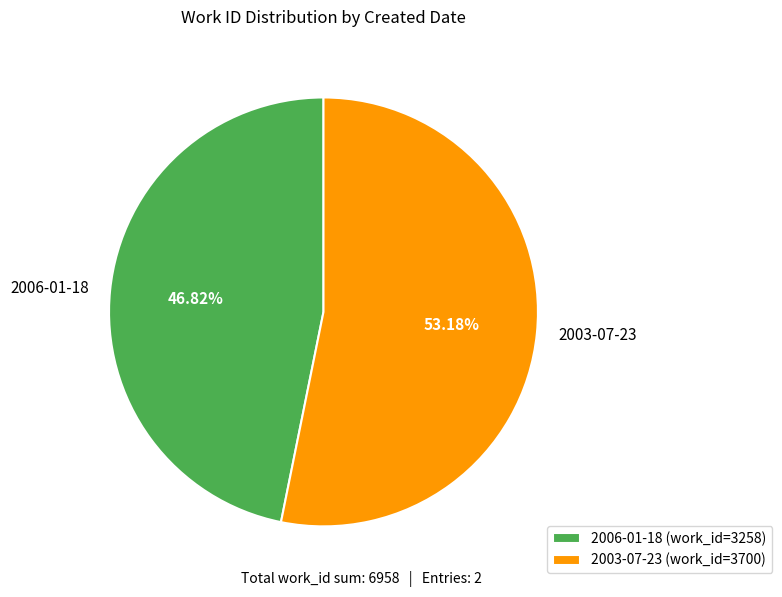

What is the ratio of the value at 2003-07-23 to the value at 2006-01-18?

1.1